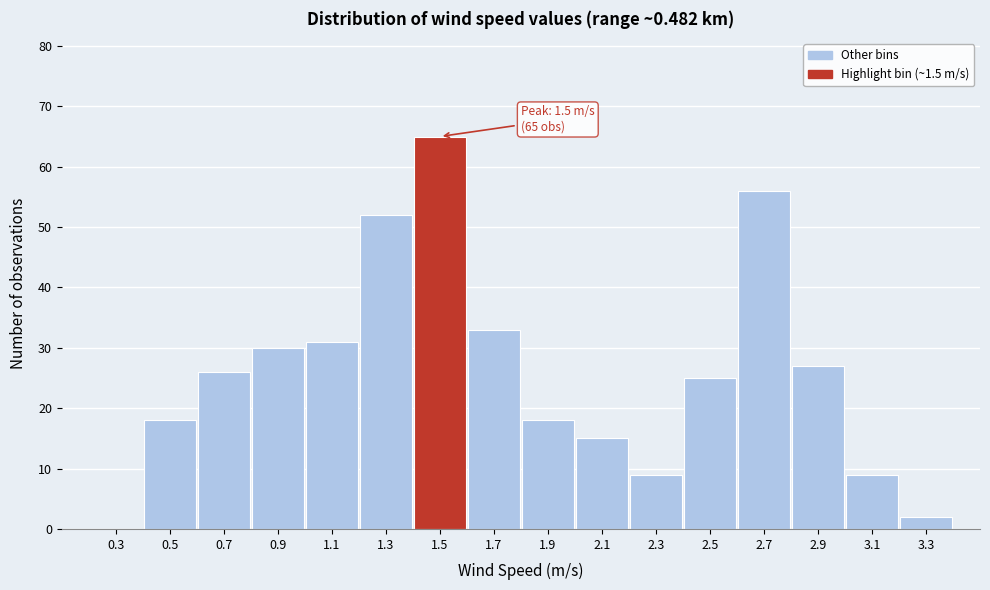

Reading right to left, list all the values displayed in this chart.

3.3=2	3.1=9	2.9=27	2.7=56	2.5=25	2.3=9	2.1=15	1.9=18	1.7=33	1.5=65	1.3=52	1.1=31	0.9=30	0.7=26	0.5=18	0.3=0